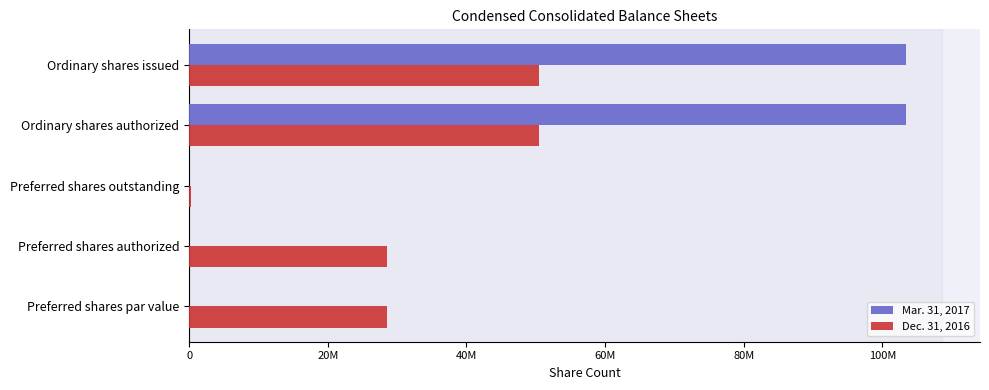

What are all the series names shown in the legend?

Mar. 31, 2017, Dec. 31, 2016